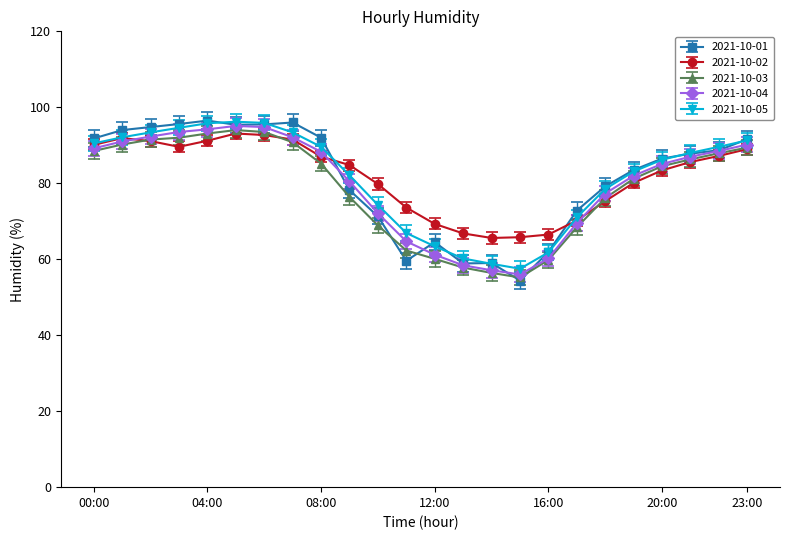

True or false: 2021-10-02 and 2021-10-01 intersect in this chart.

True